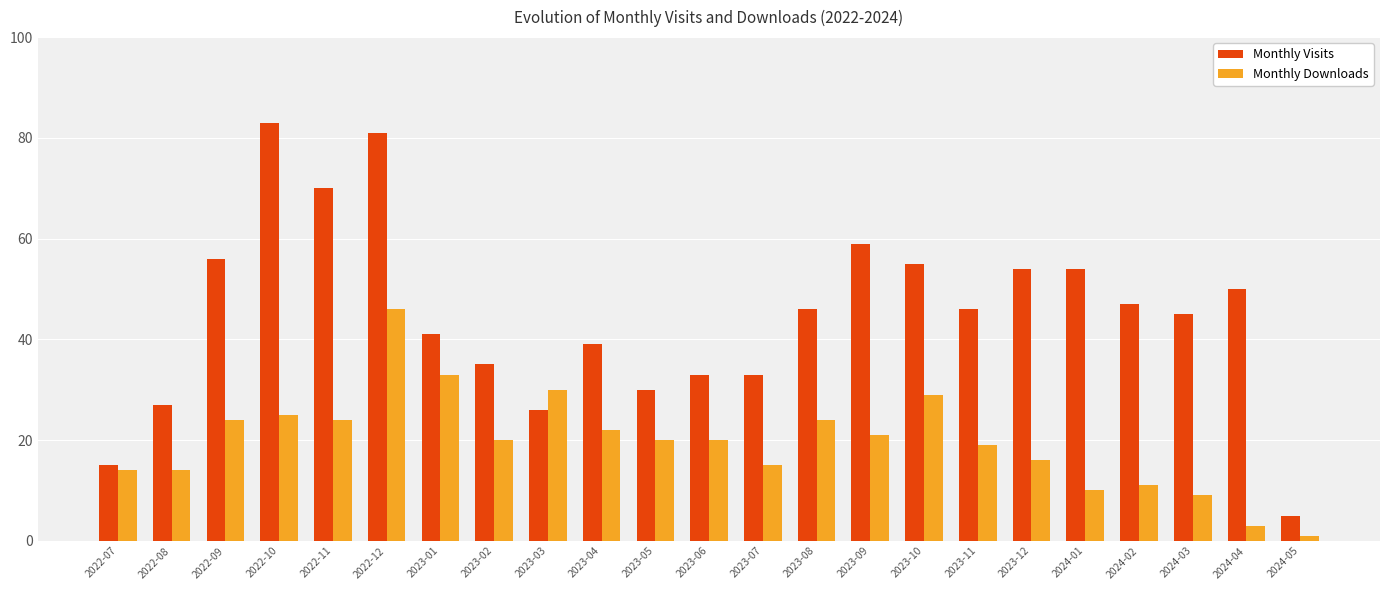

What is the sum of all Monthly Visits values?

1030